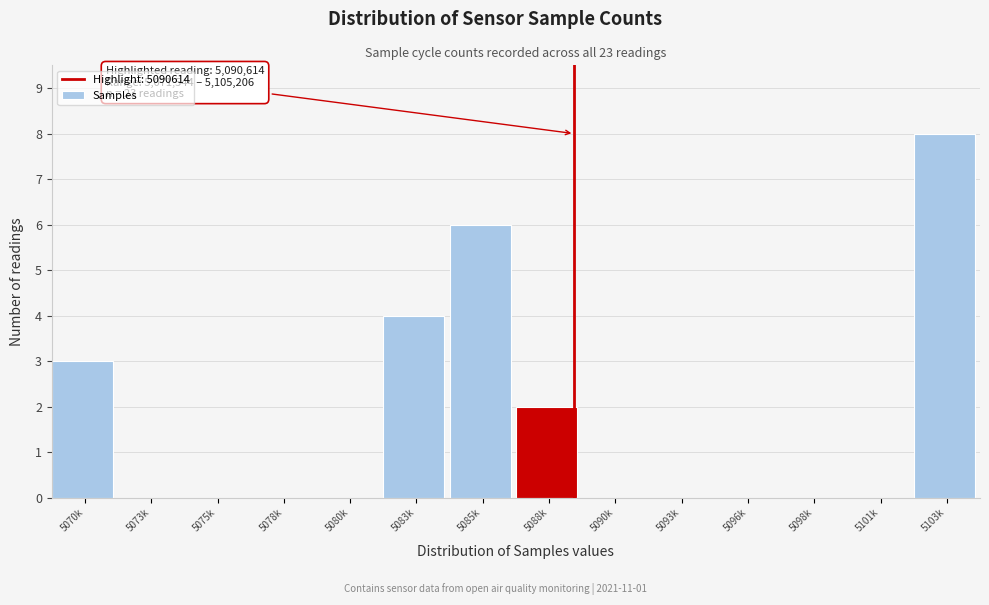

Reading left to right, what are all the values shown in this chart?

5070k=3	5073k=0	5075k=0	5078k=0	5080k=0	5083k=4	5085k=6	5088k=2	5090k=0	5093k=0	5096k=0	5098k=0	5101k=0	5103k=8